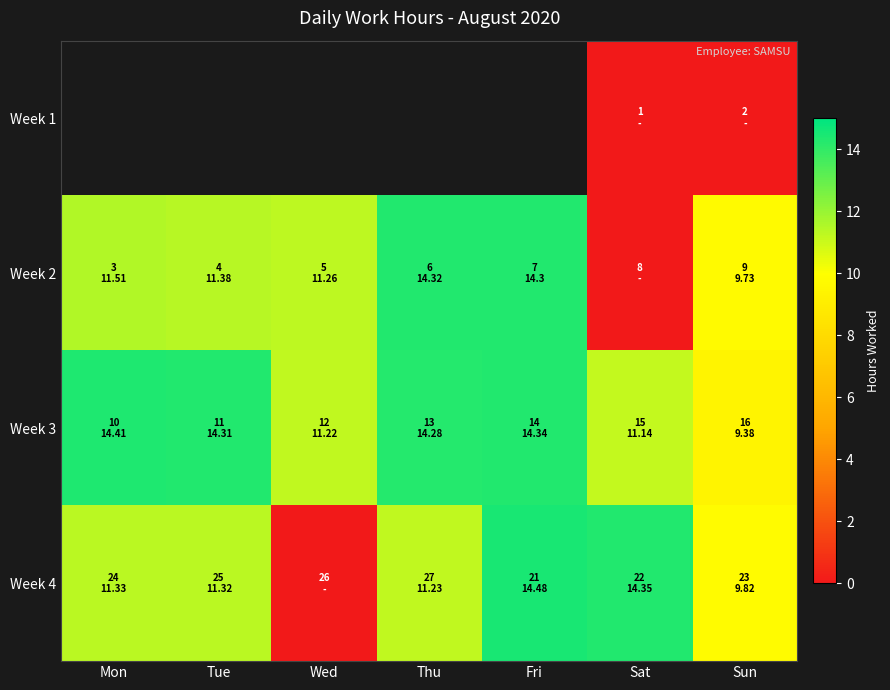

True or false: Week 2 has a value of 0.0 at Sat.

True